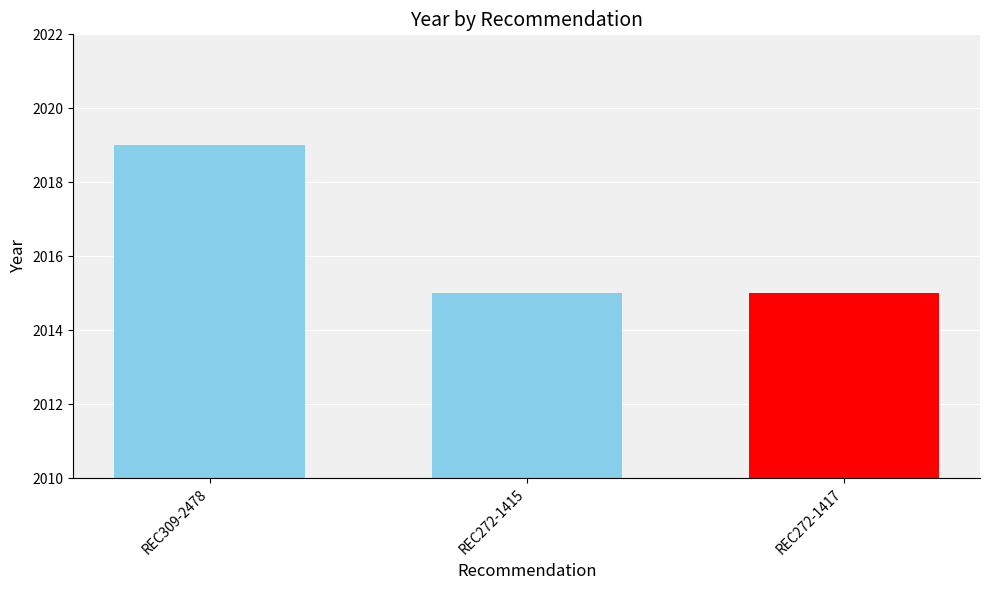

How many bars are there in total?

3